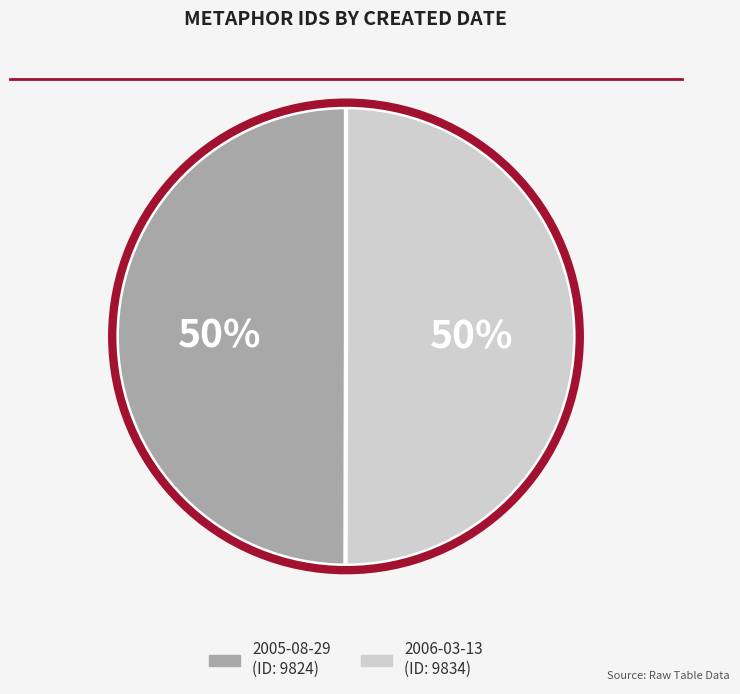

What is the ratio of the value at 2005-08-29 to the value at 2006-03-13?

1.0